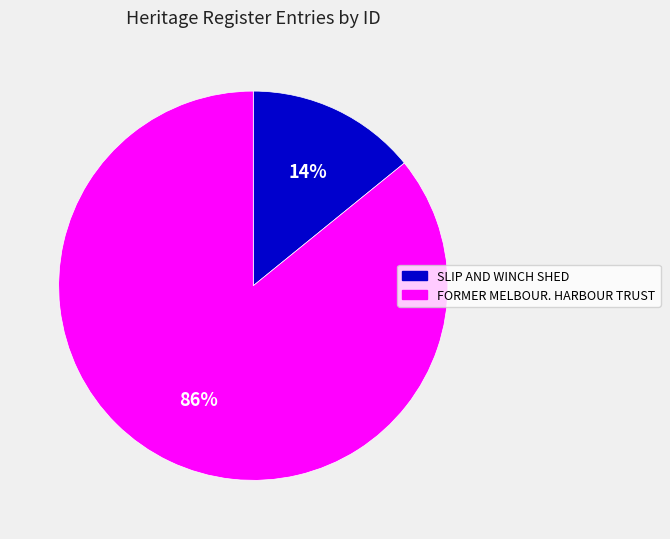

Is there any slice that represents more than half of the pie?

Yes